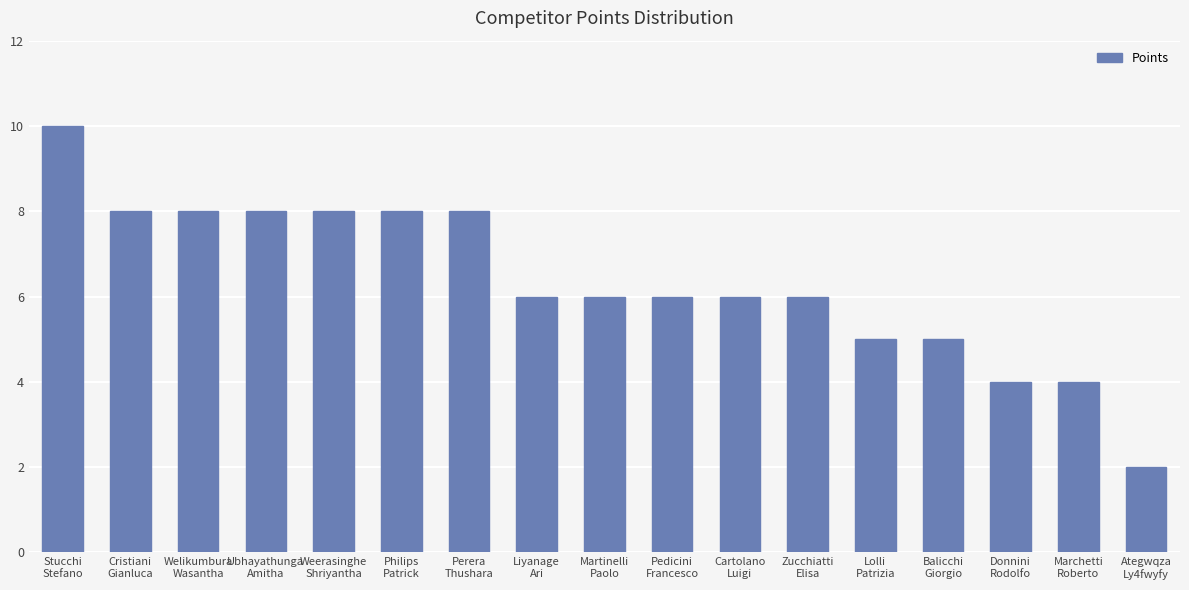

What is the value of the 13th bar from the left?

5